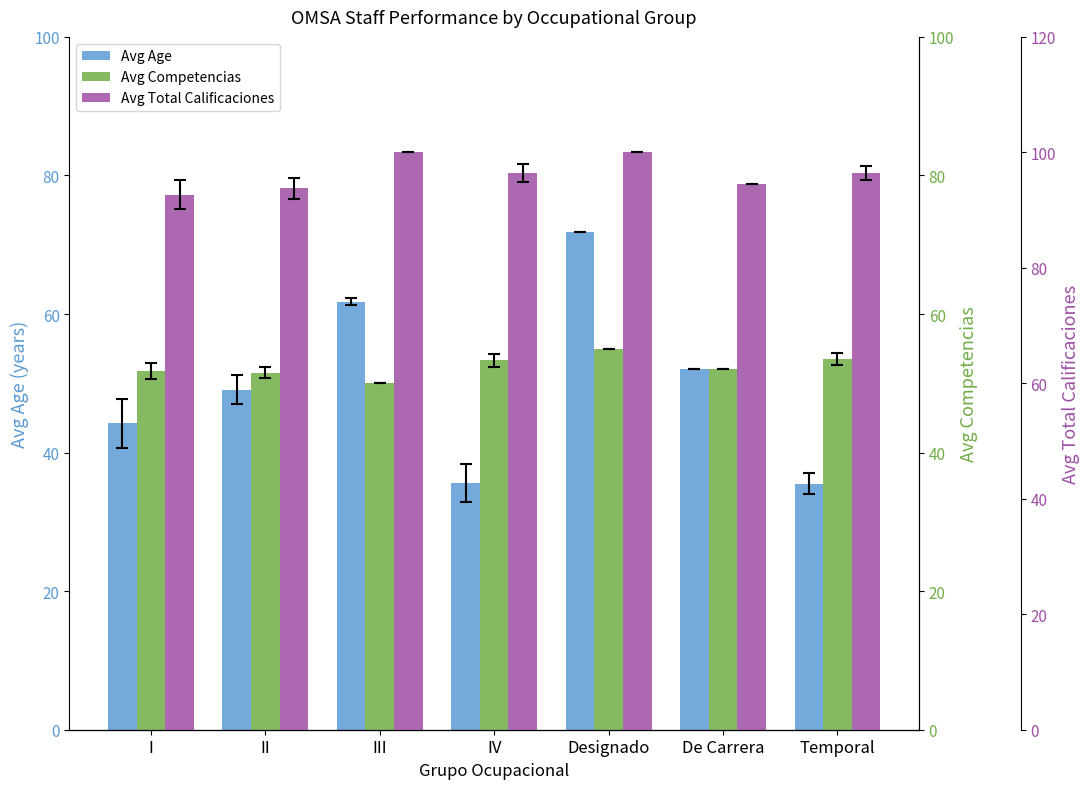

Does the chart contain stacked bars?

No